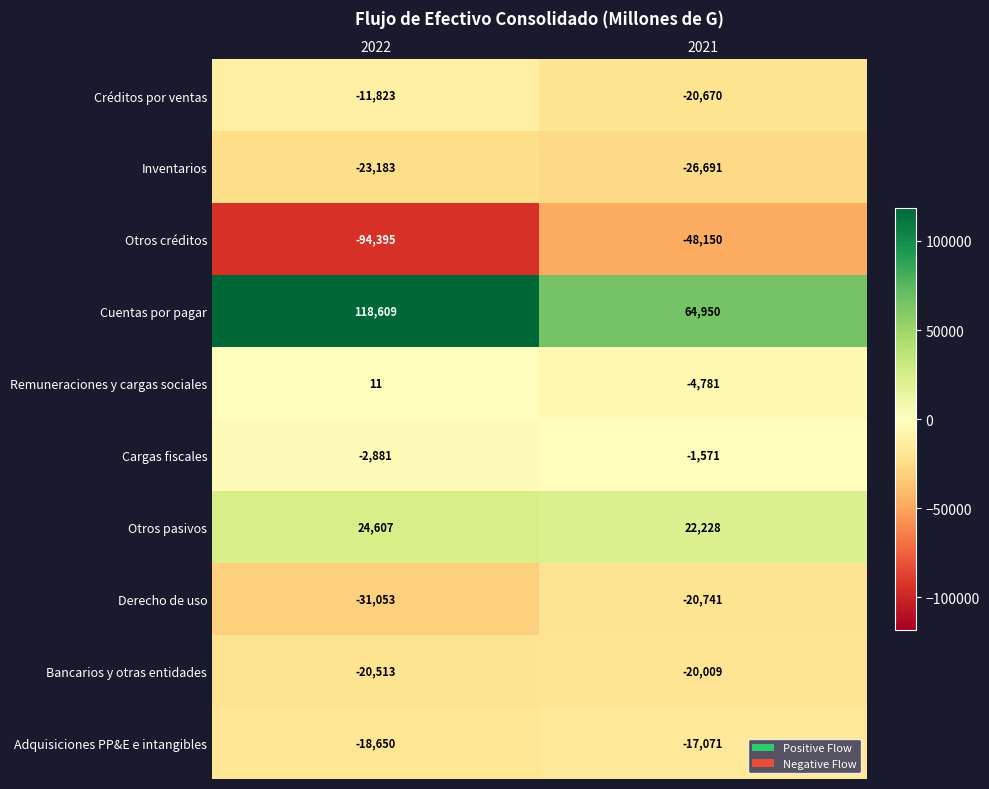

What is the sum of the Cargas fiscales values at 2022 and 2021?

-4452